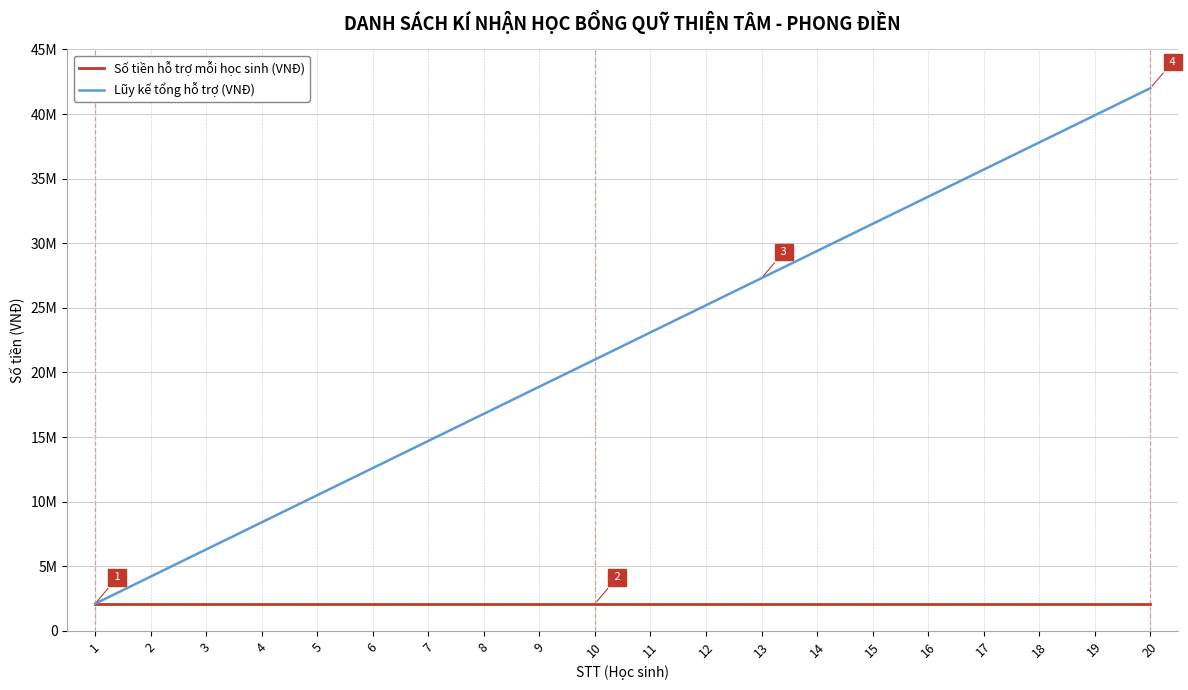

At which label does Số tiền hỗ trợ mỗi học sinh (VNĐ) reach its minimum?

1